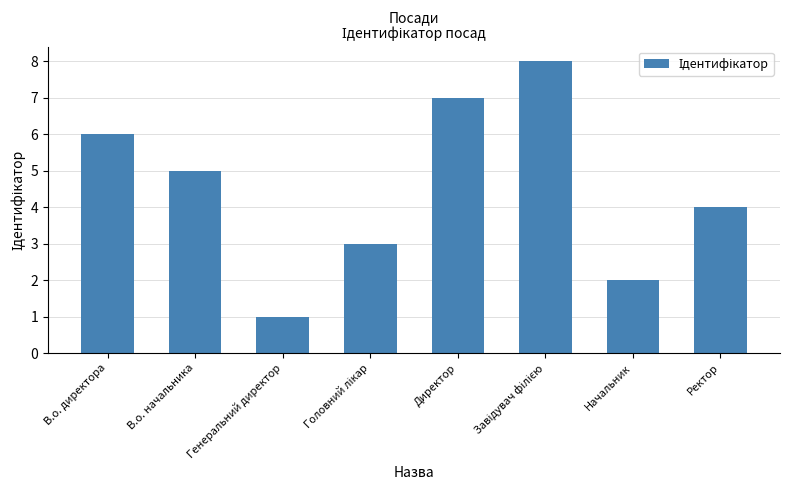

Count the number of categories in the chart.

8